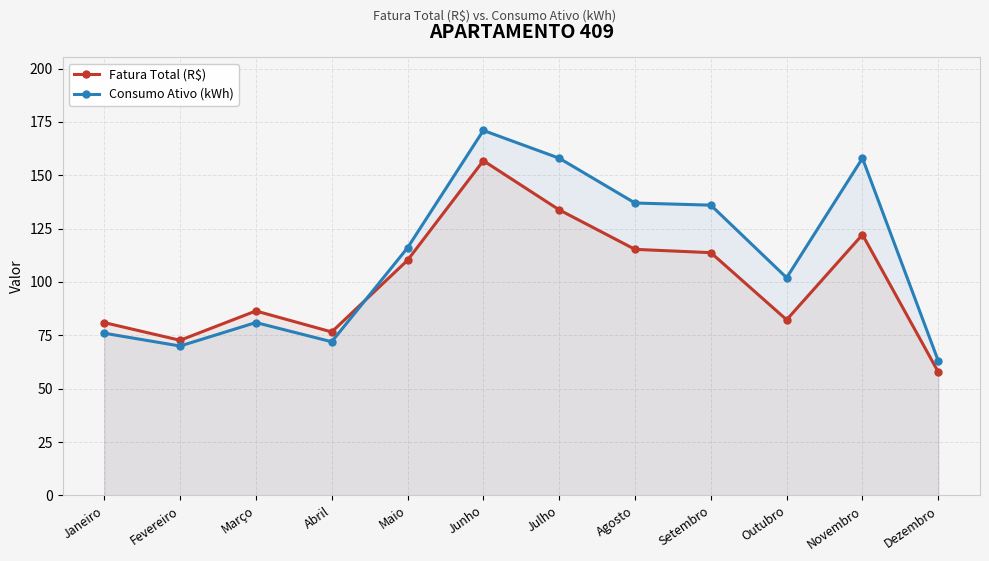

What is the sum of all Consumo Ativo (kWh) values?

1340.0